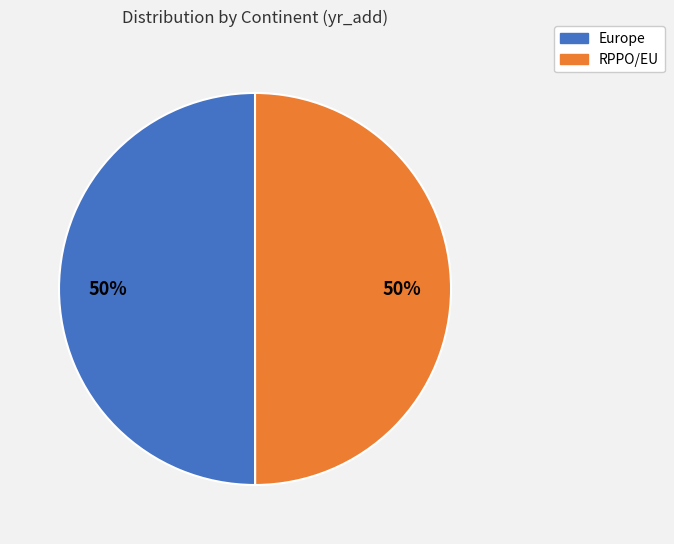

To the nearest percent, what is the average slice percentage?

50%